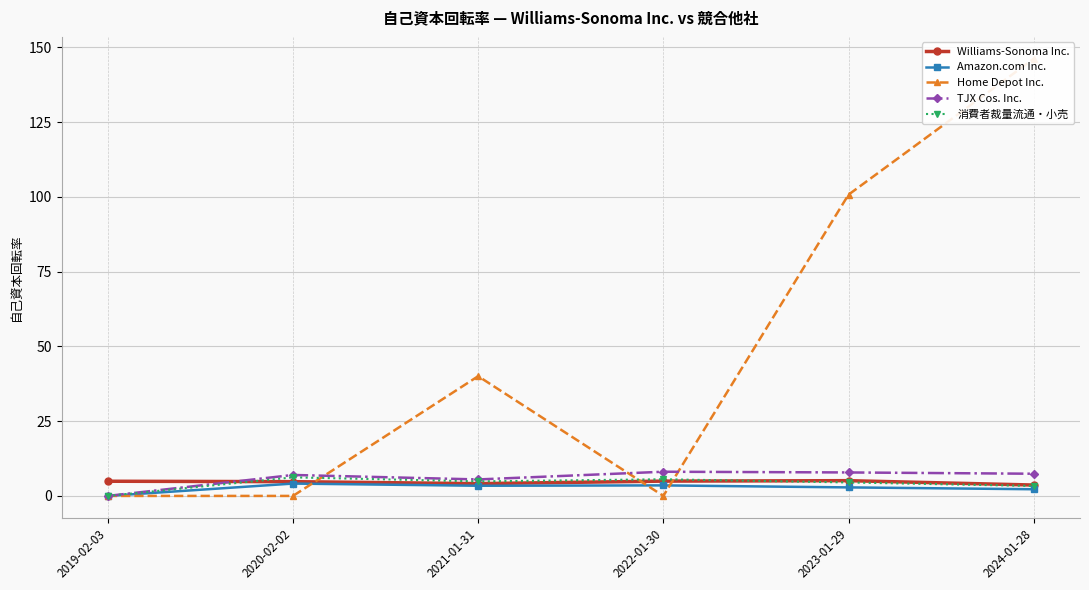

Which category has the lowest value across all series?

2019-02-03